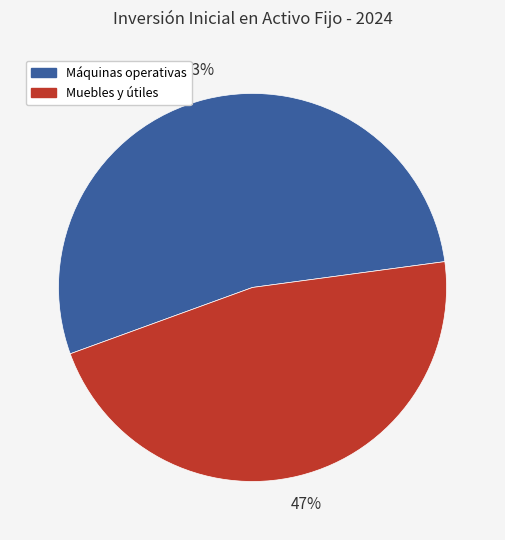

To the nearest percent, what is the average slice percentage?

50%